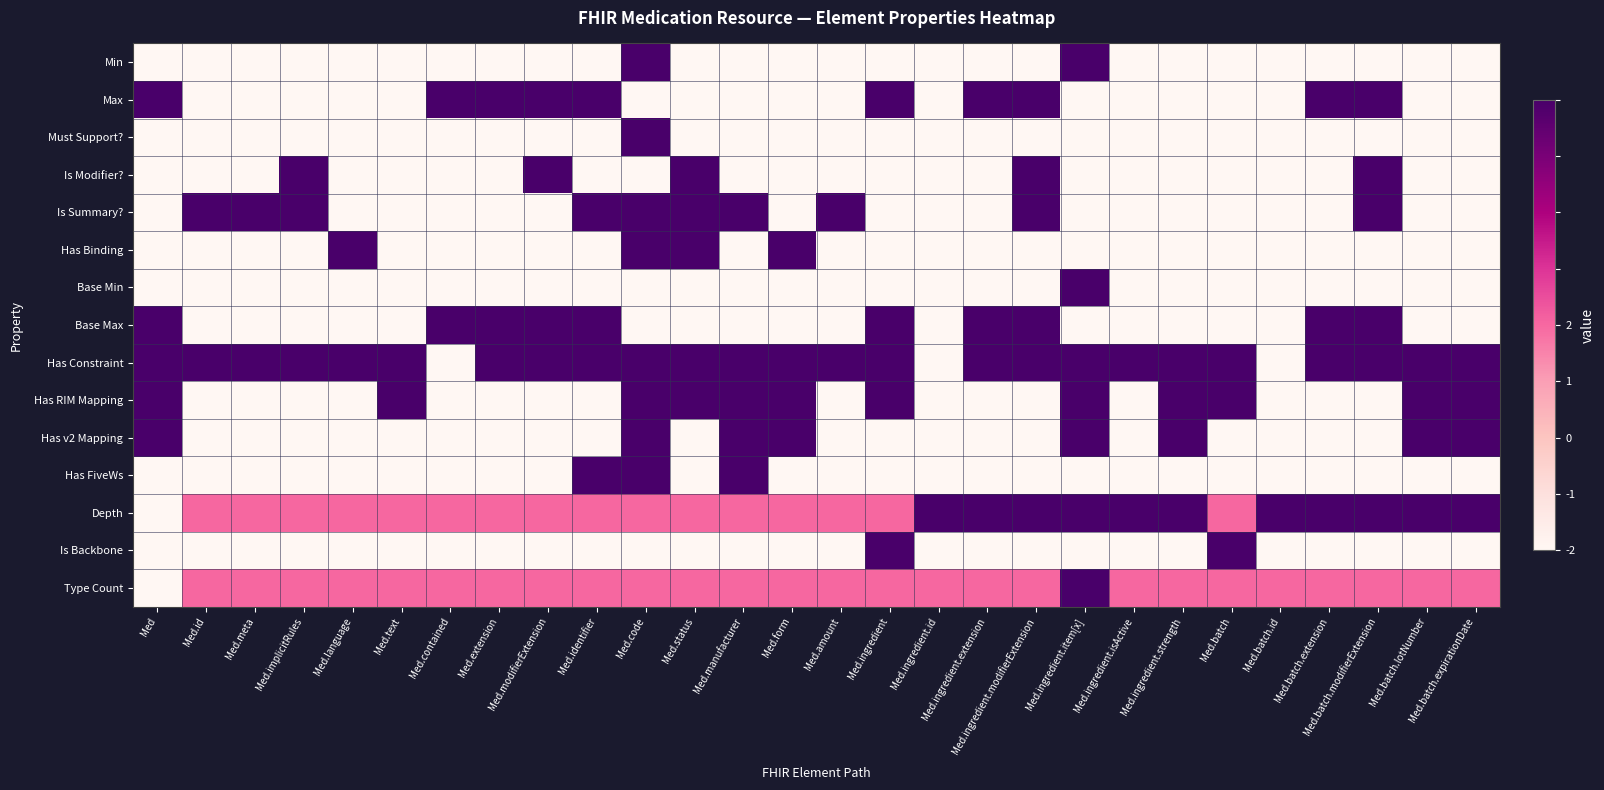

Count the number of data series in this chart.

15